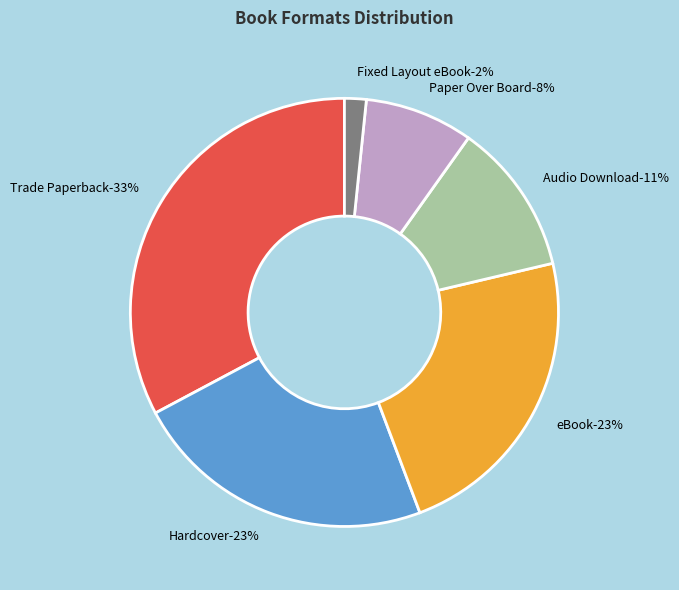

Is eBook the majority of the pie?

No